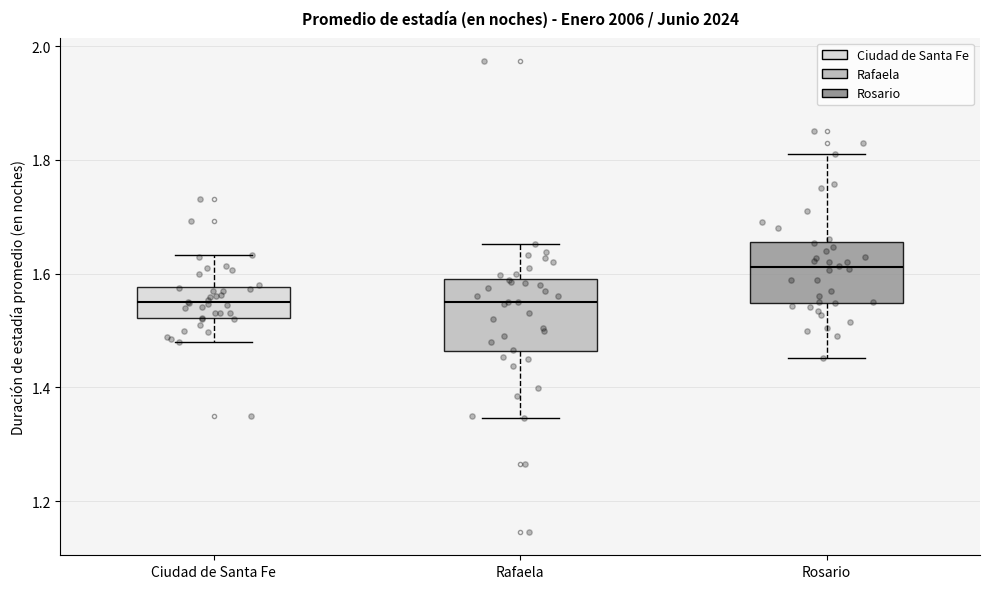

Where does the upper whisker of the box for Ciudad de Santa Fe end on the y-axis? The values are not printed on the chart, so give them approximately, as read against the axis.

1.64